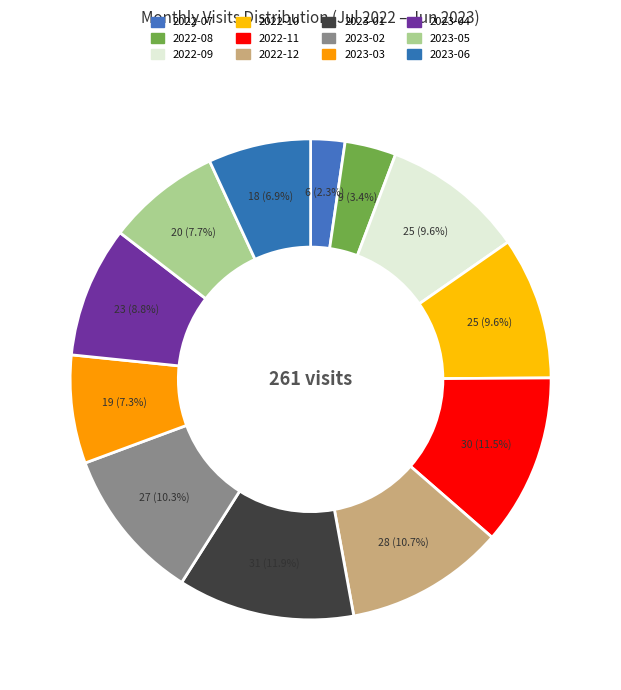

Is it true that 2023-05 is 8% of the pie?

True